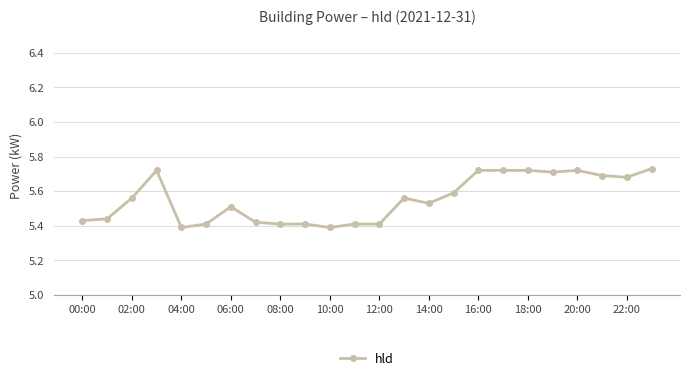

How many lines are shown in the chart?

1